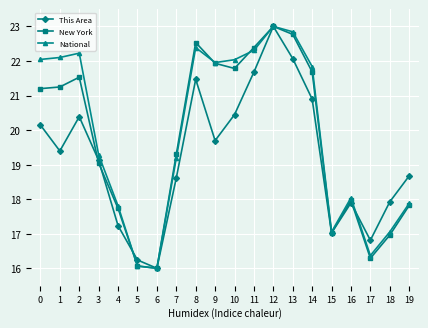

What is the difference between the highest and lowest values at 8?

1.1